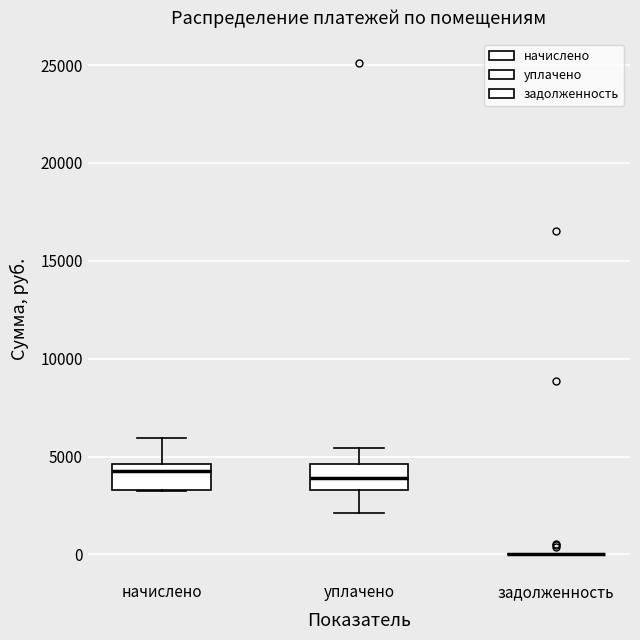

Reading left to right, transcribe this box plot: for each box, give where its median line is, the range the box spans, and where its two whiskers end, as read against the y-axis. The values are not printed on the chart, so give them approximately, as read against the axis.

начислено: median 4500 (just below the box's upper edge), box 3500 to 4500, whiskers 3000 to 6000
уплачено: median 4000, box 3500 to 4500, whiskers 2000 to 5500
задолженность: box collapsed to a line at 0, whiskers 0 to 0